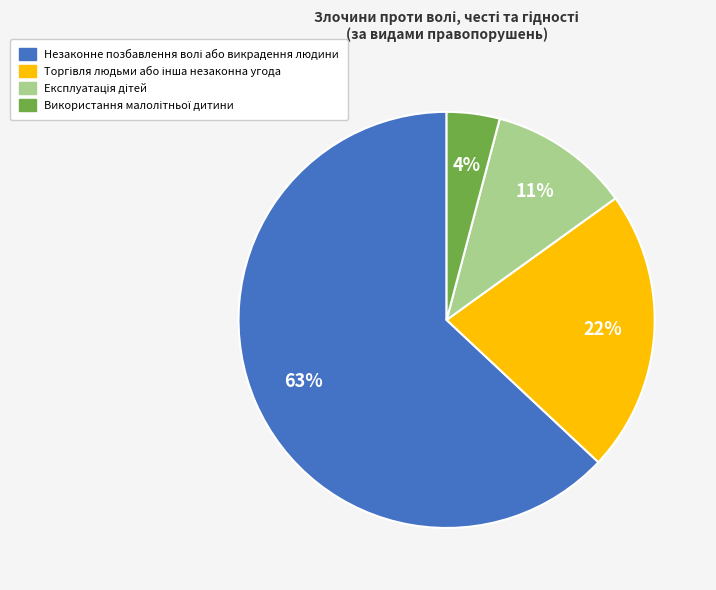

Is there any slice that represents more than half of the pie?

Yes